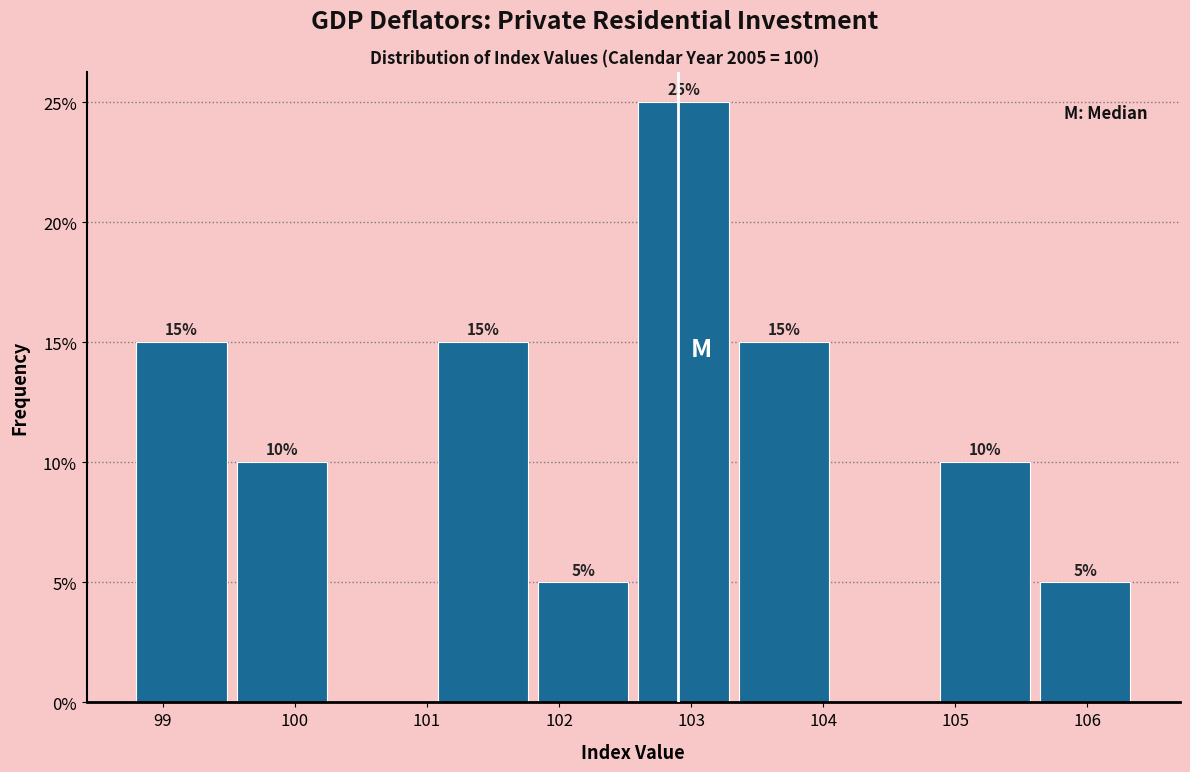

Over which range of the x-axis is the bar tallest?

102.60 to 103.36